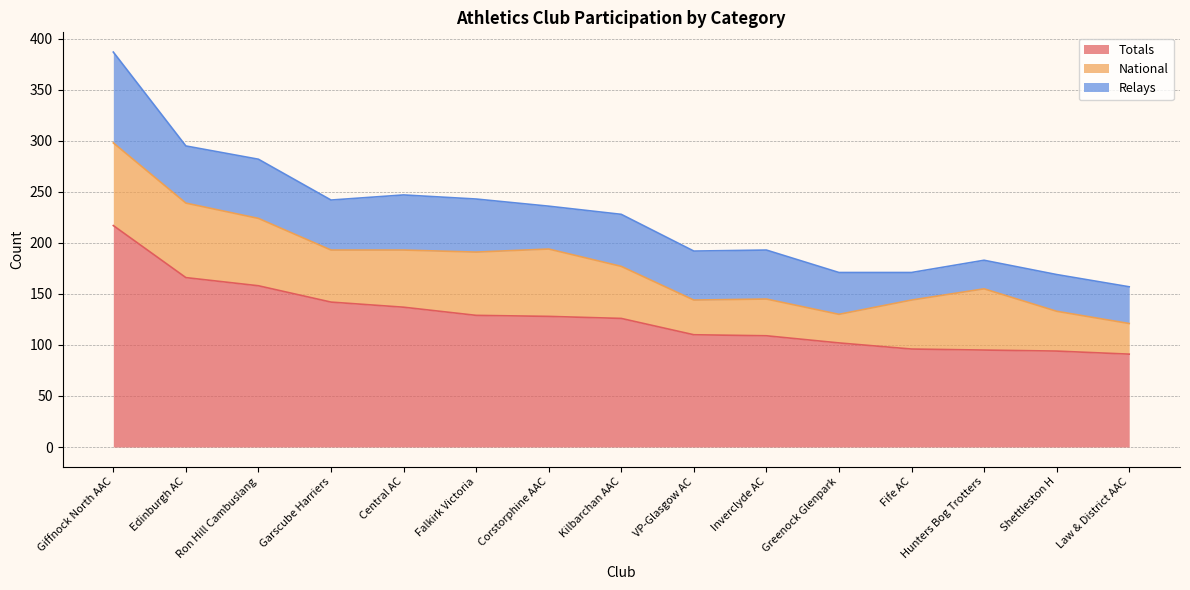

True or false: National has more than 2 interior local peaks.

True